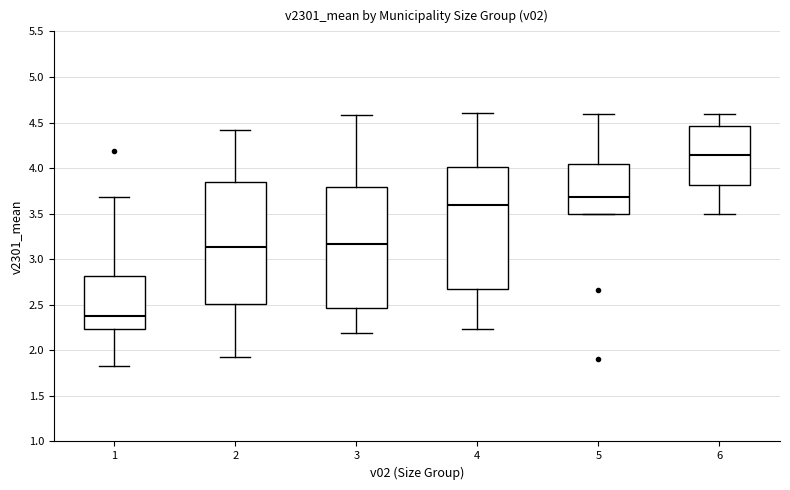

Where does the upper whisker of the box at x = 3 end on the y-axis? The values are not printed on the chart, so give them approximately, as read against the axis.

4.60